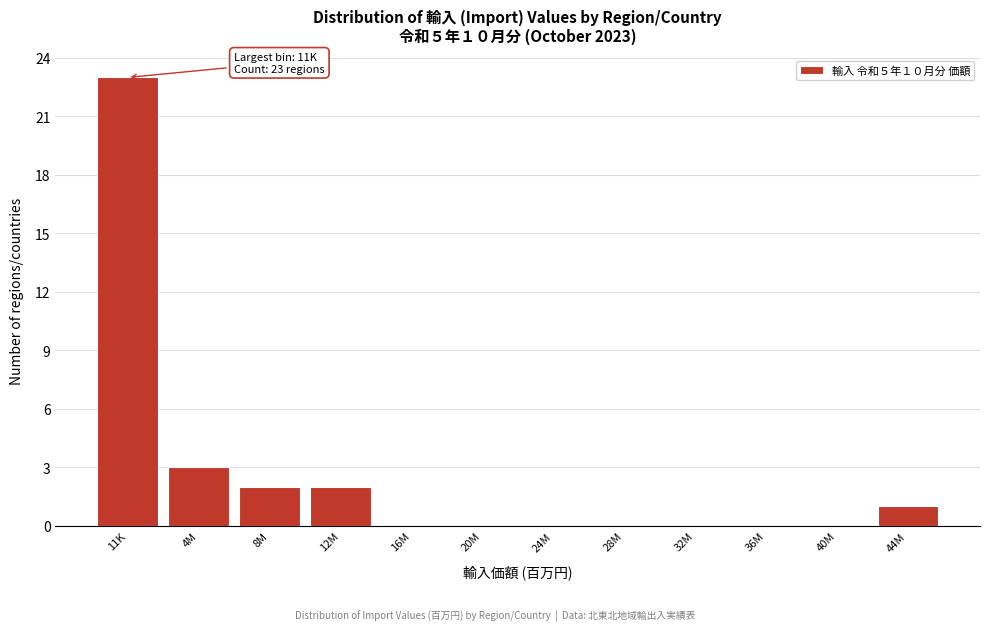

Reading right to left, extract all data points from this chart.

44M=1	40M=0	36M=0	32M=0	28M=0	24M=0	20M=0	16M=0	12M=2	8M=2	4M=3	11K=23